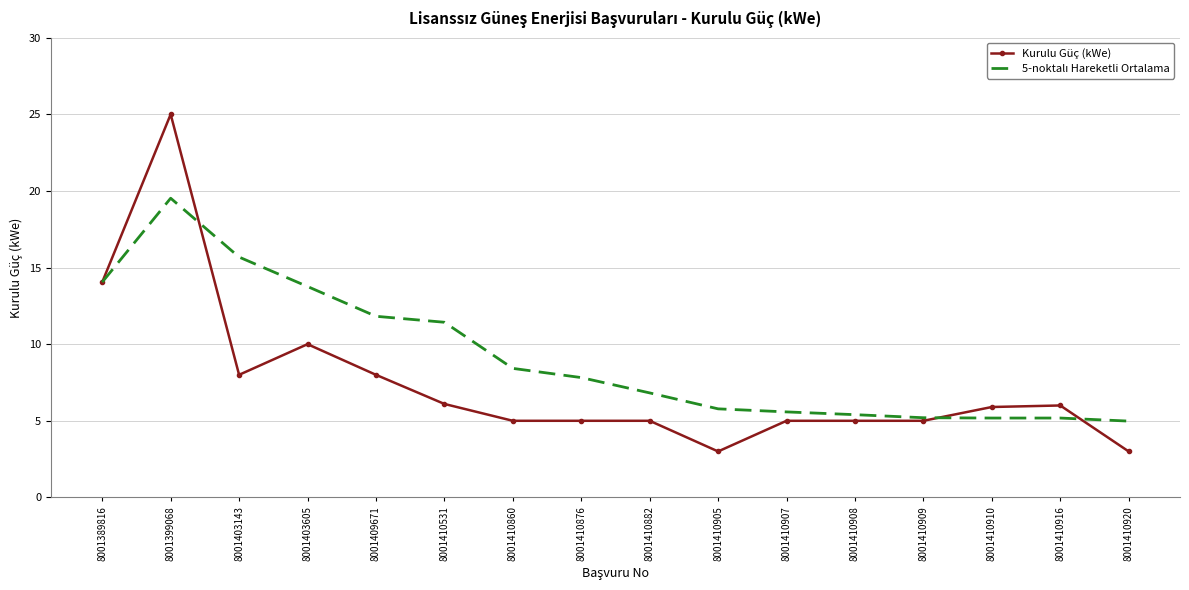

What value does the Kurulu Güç (kWe) series have at 8001410876?

5.0